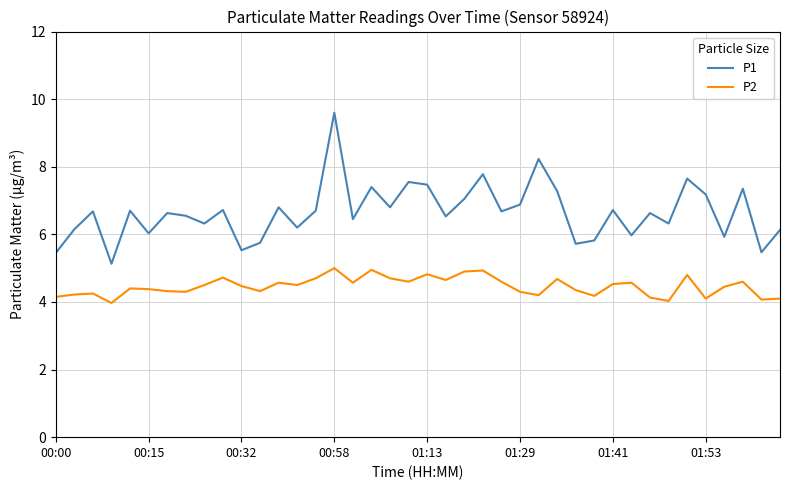

Which series has the largest range (max minus min)?

P1